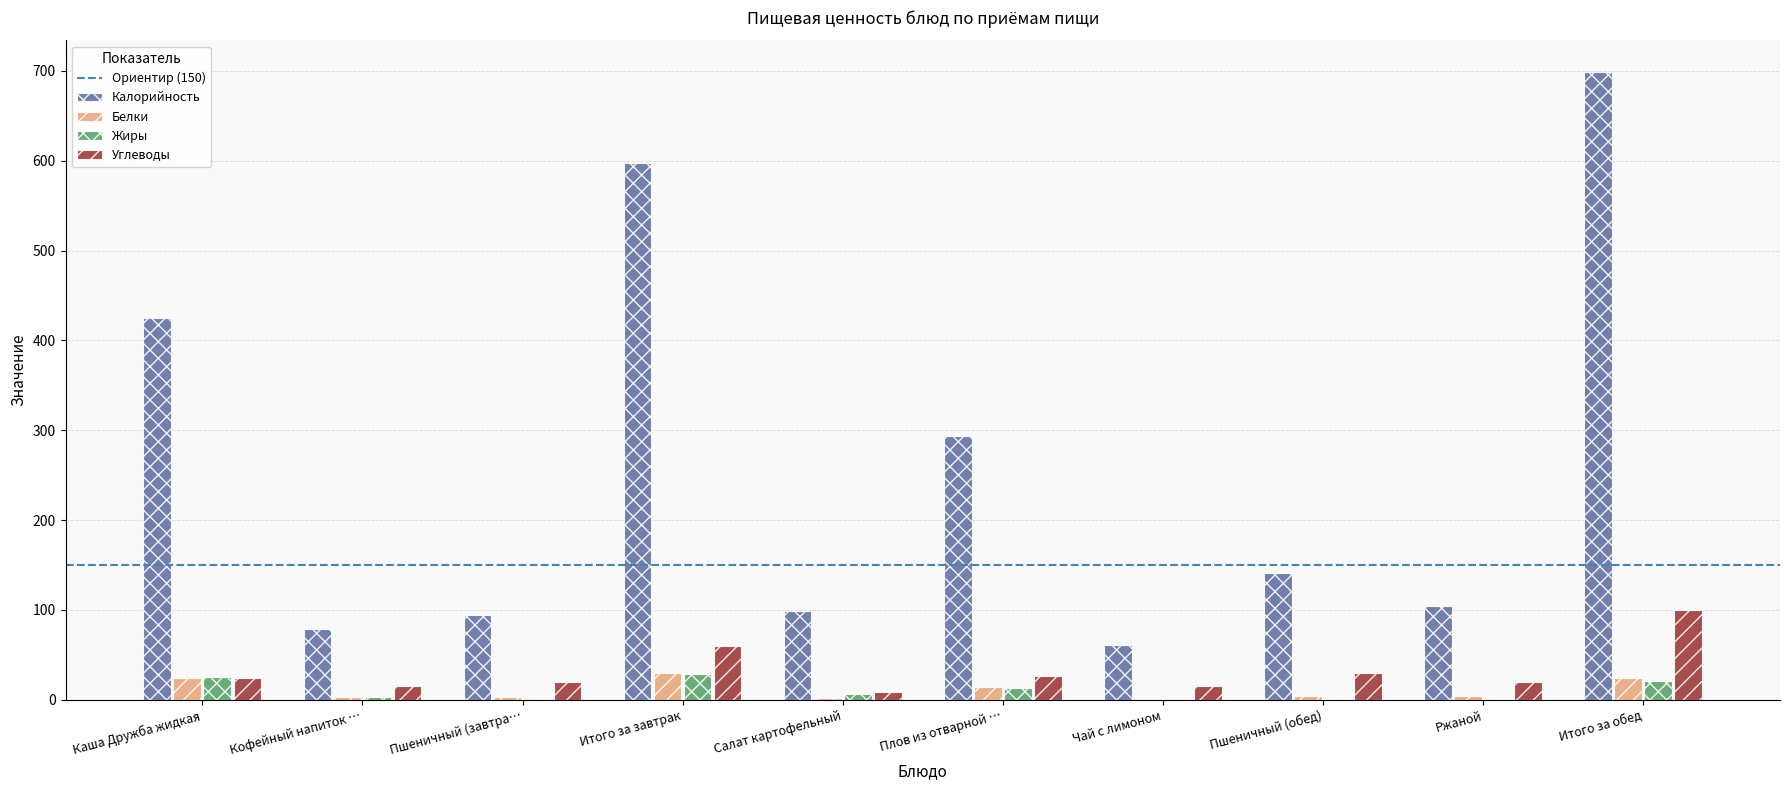

The value of Углеводы at Каша Дружба жидкая is 23.9. True or false?

True